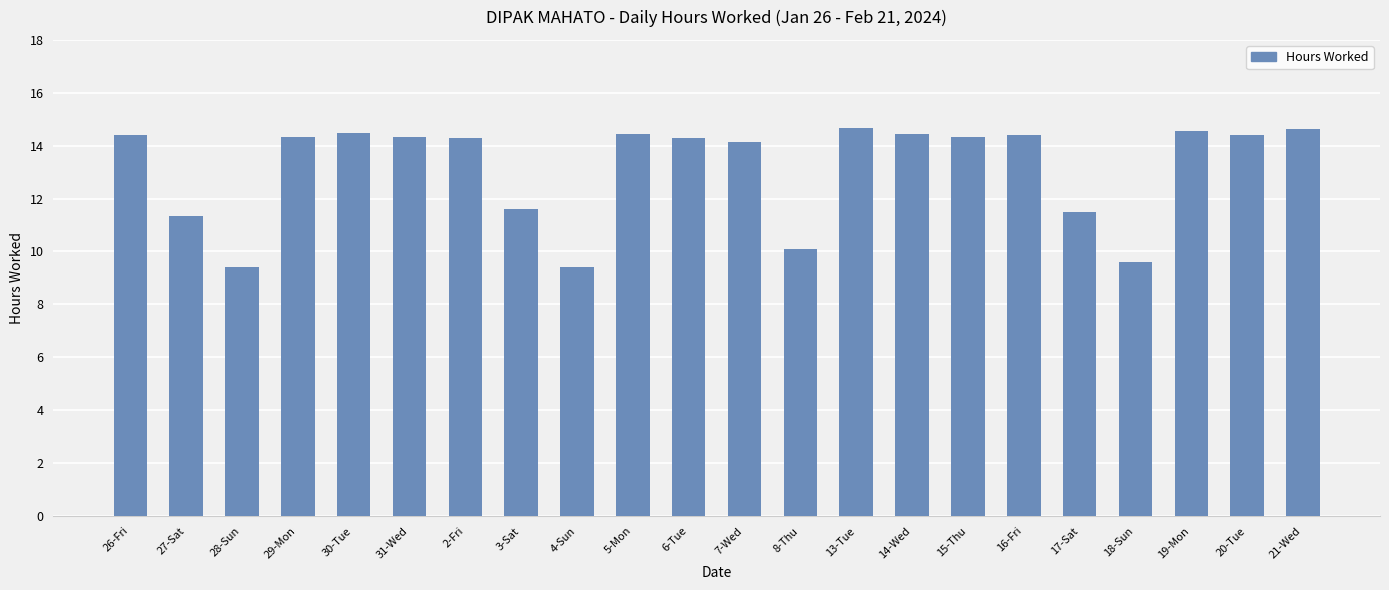

What value does the data have at 18-Sun?

9.6